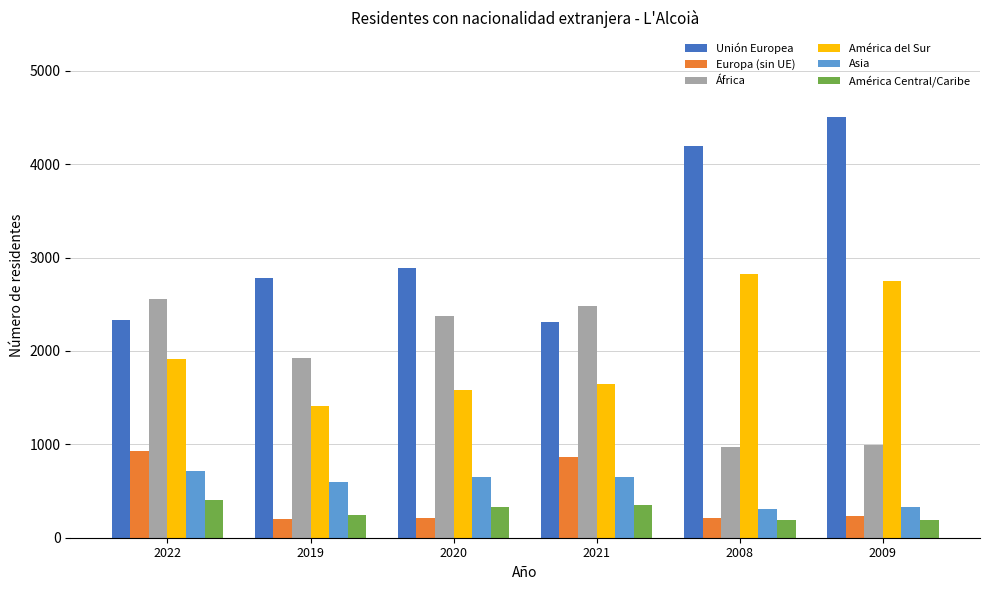

How many values in the Asia series are below 646?

3